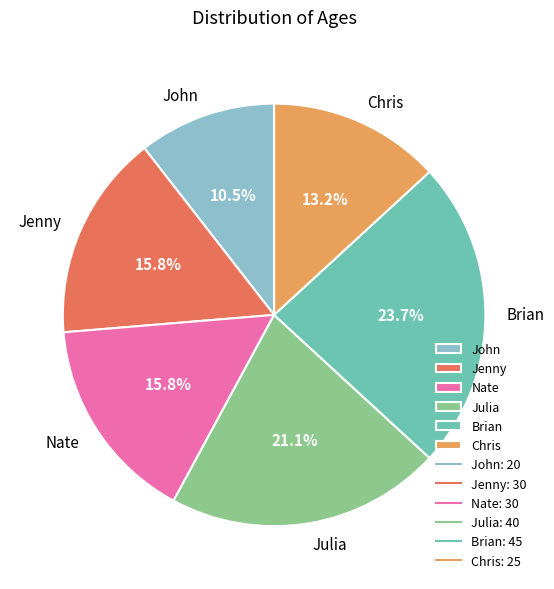

Which has a higher value, Jenny or Julia?

Julia